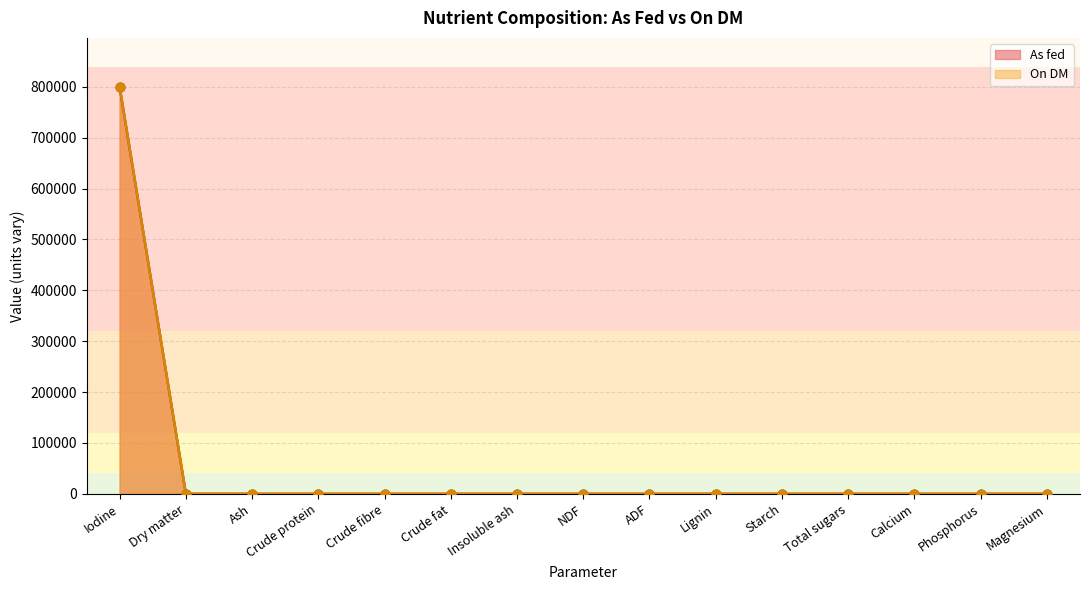

Which series reaches the minimum Y coordinate?

As fed